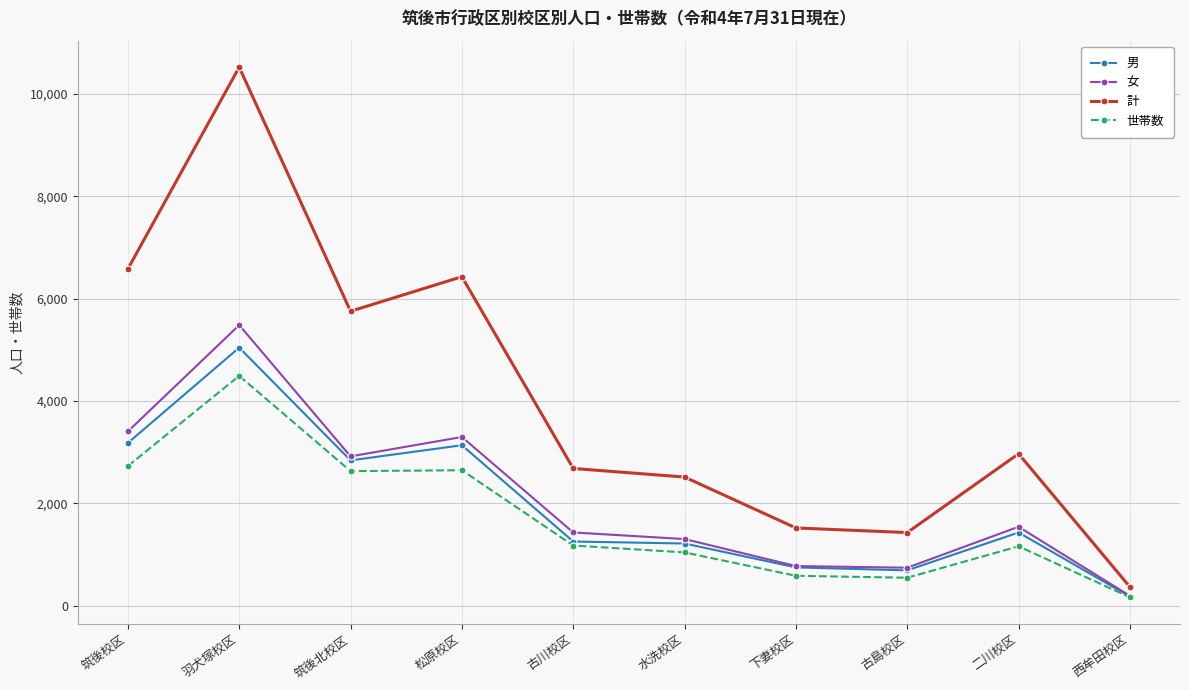

How many lines are shown in the chart?

4